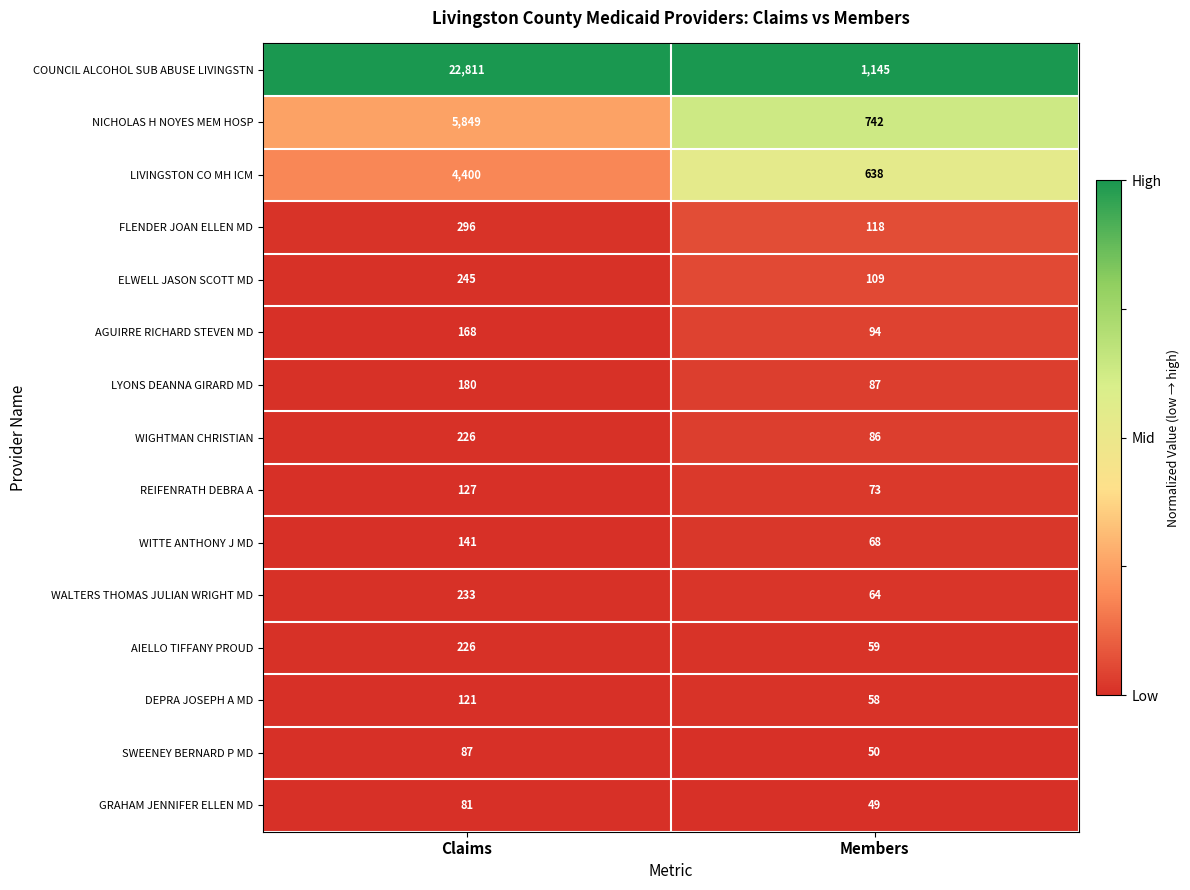

What is the maximum value shown in the chart?

22811